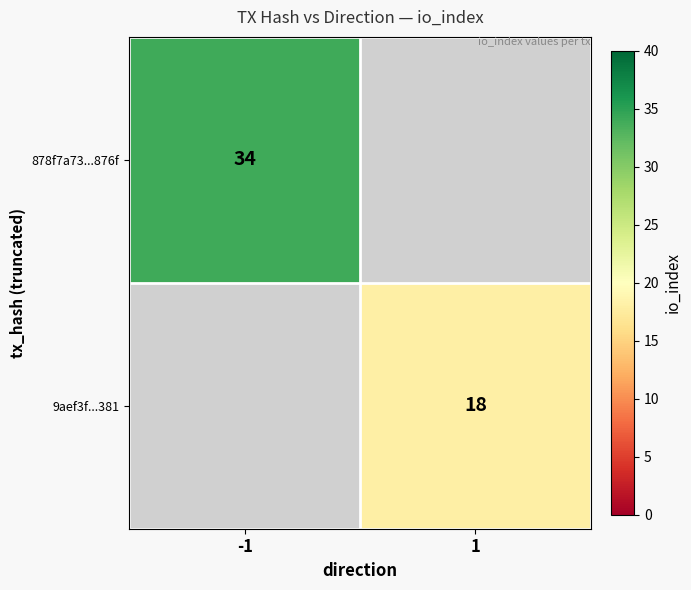

Is it true that 878f7a73...876f equals 34 at -1?

True